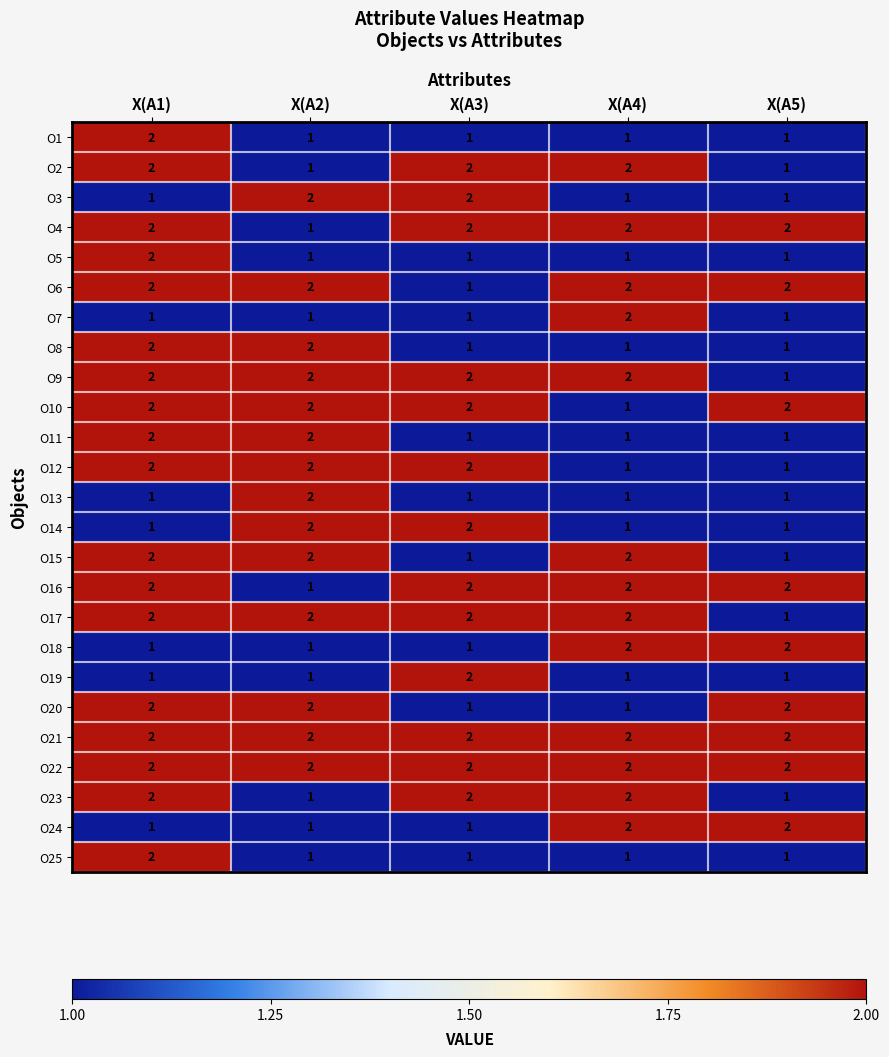

What is the total value across all series at X(A3)?

38